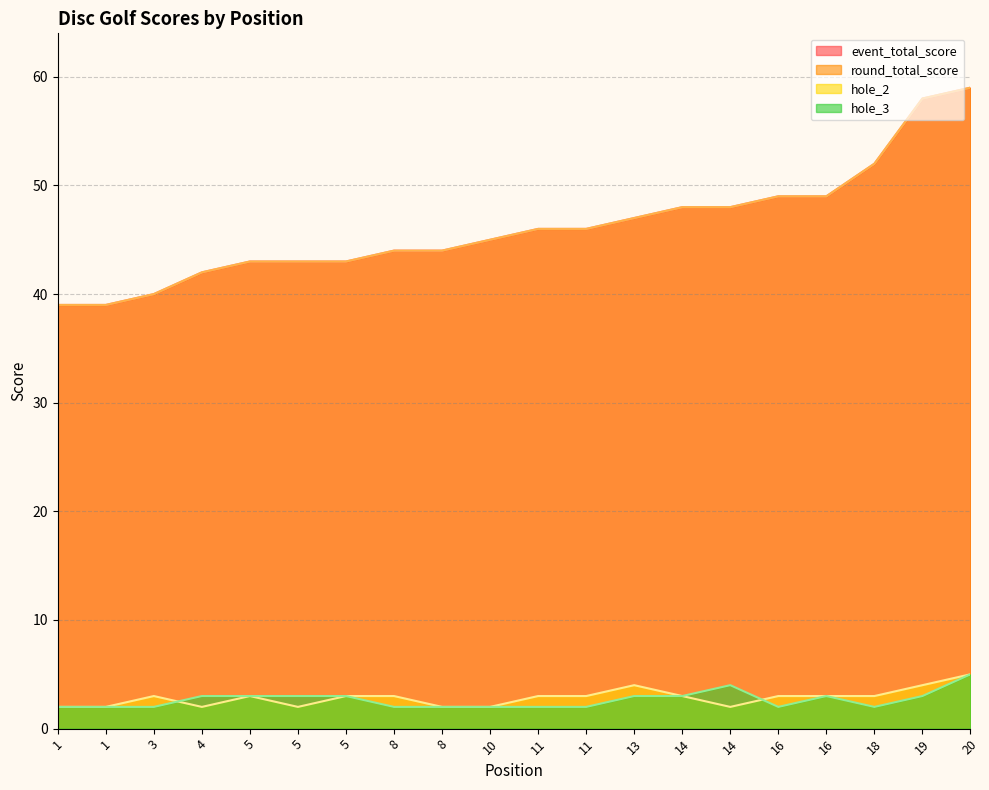

What is the value of the hole_3 point at the 9th from the left?

2